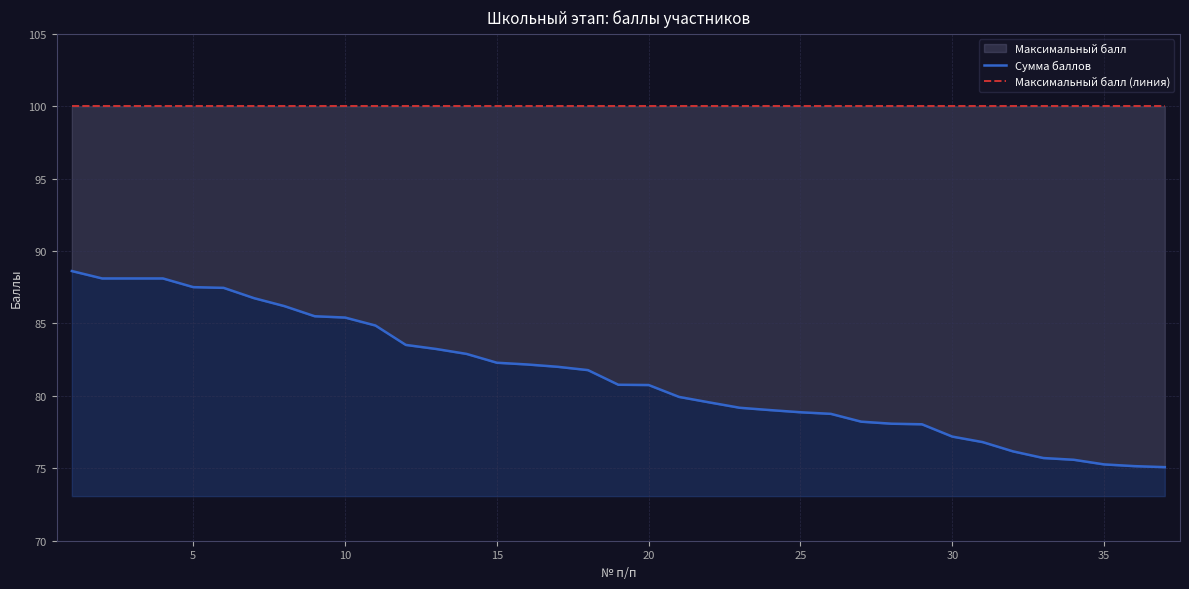

Does the chart display data point markers on the line(s)?

No